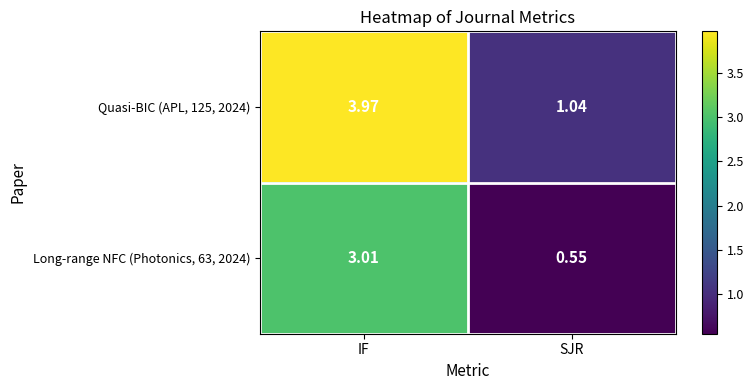

How many values in the Long-range NFC (Photonics, 63, 2024) series exceed 3?

1